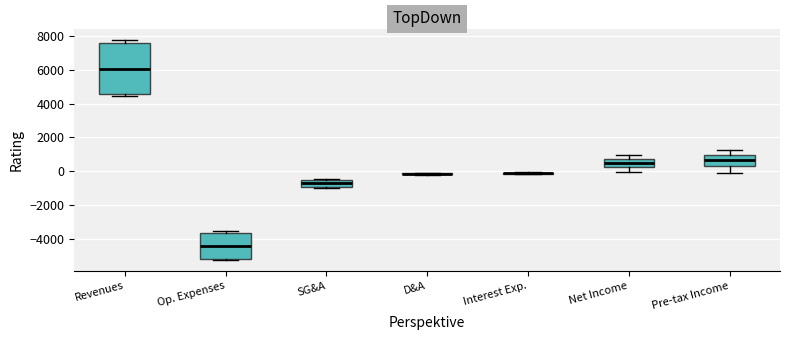

Comparing the boxes themselves (not the whiskers), which one is the tallest?

Revenues